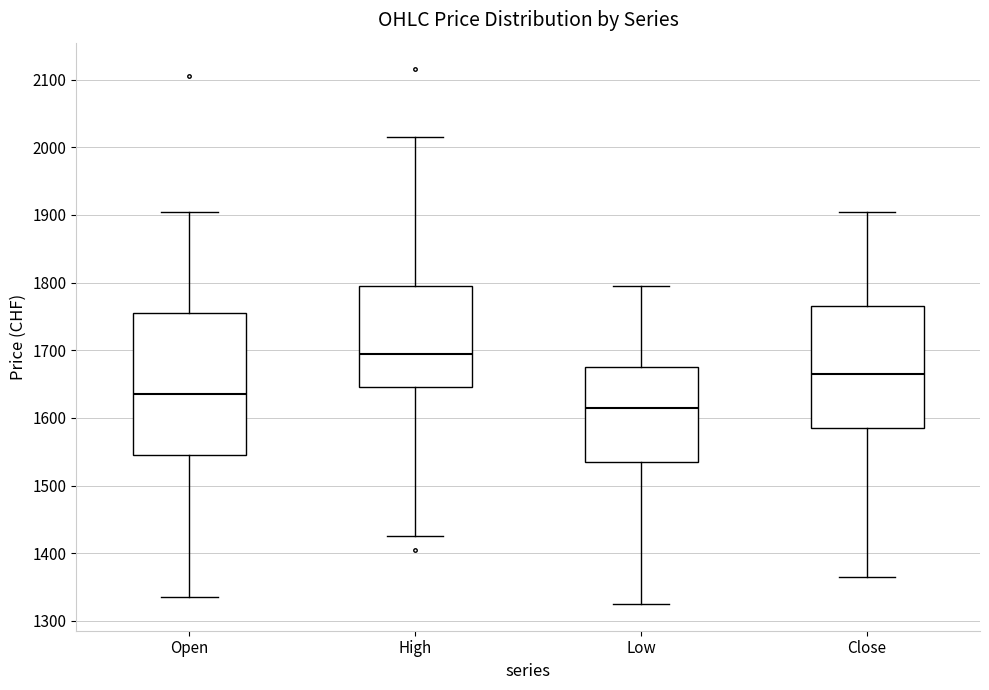

Reading left to right, transcribe this box plot: for each box, give where its median line is, the range the box spans, and where its two whiskers end, as read against the y-axis. The values are not printed on the chart, so give them approximately, as read against the axis.

Open: median 1640, box 1550 to 1760, whiskers 1340 to 1910
High: median 1700, box 1650 to 1800, whiskers 1430 to 2020
Low: median 1620, box 1540 to 1680, whiskers 1330 to 1800
Close: median 1670, box 1590 to 1770, whiskers 1370 to 1910